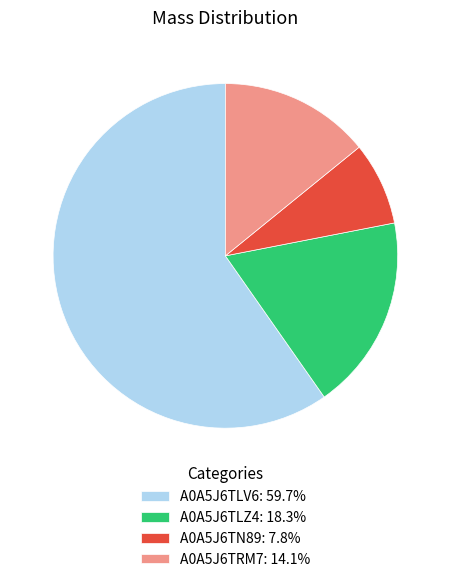

Does A0A5J6TLV6: 59.7% represent more than half of the total?

Yes